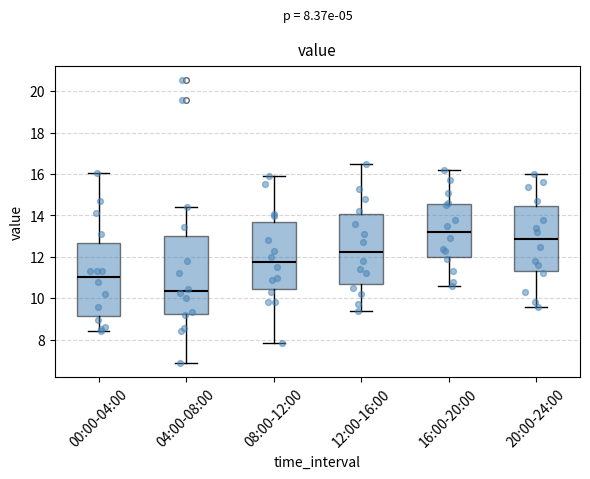

Which box is the tallest, from its lower edge to its upper edge?

04:00-08:00